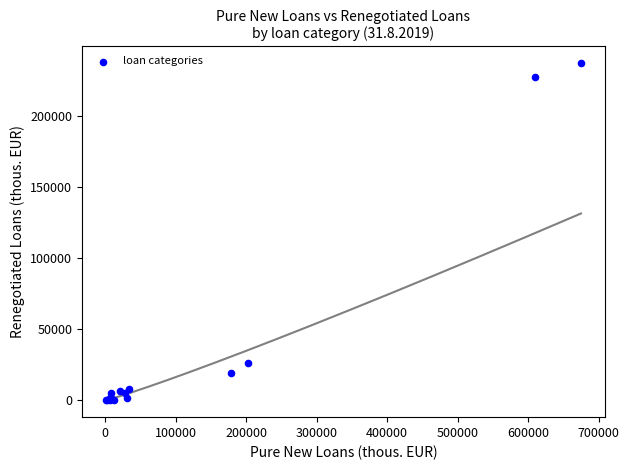

What Y value in the scatter plot is closest to 118489?

25977